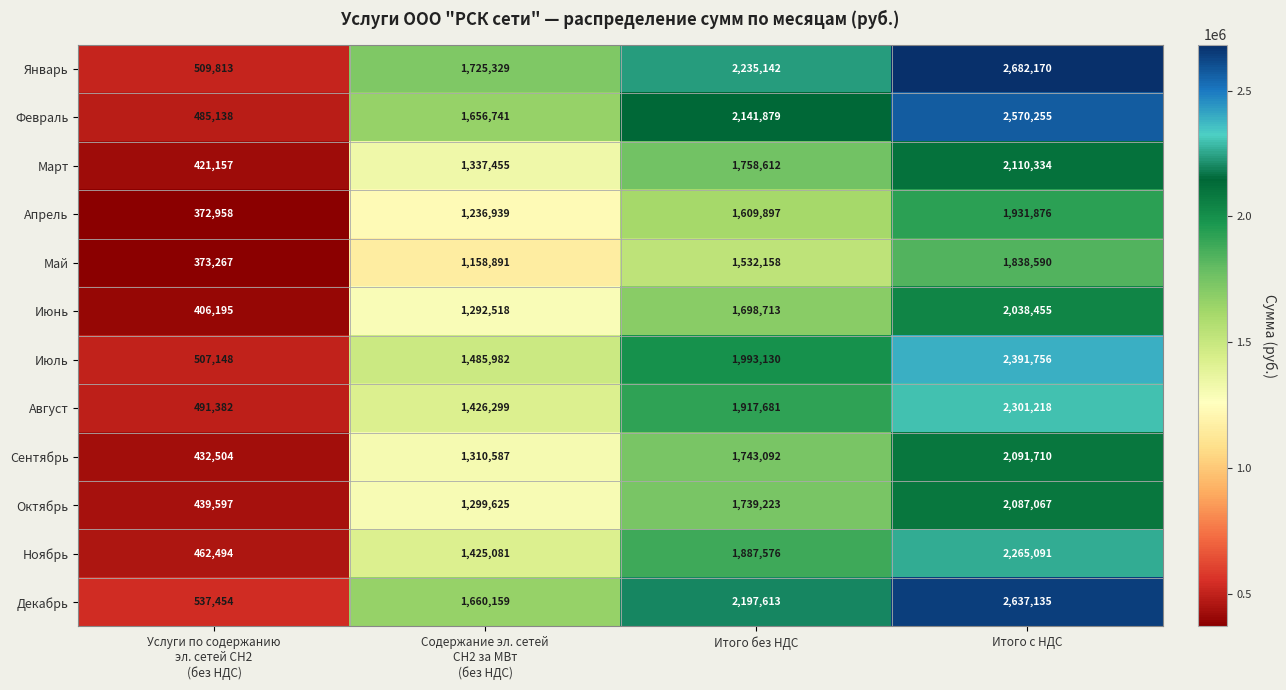

What is the total value across all series at Итого без НДС?

22454716